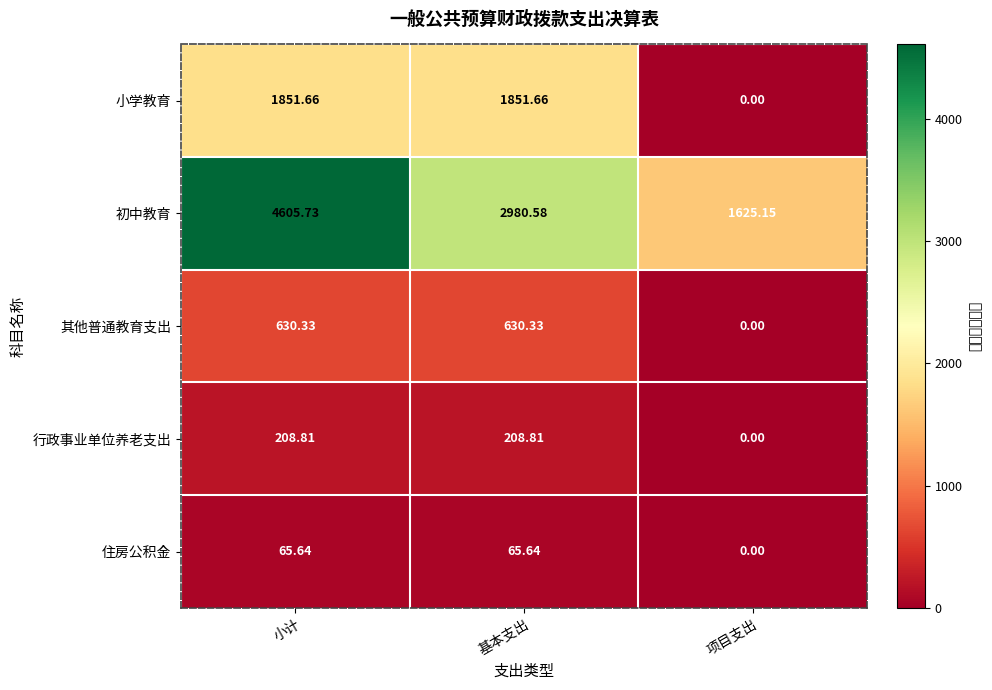

Which series has the widest spread of values?

初中教育